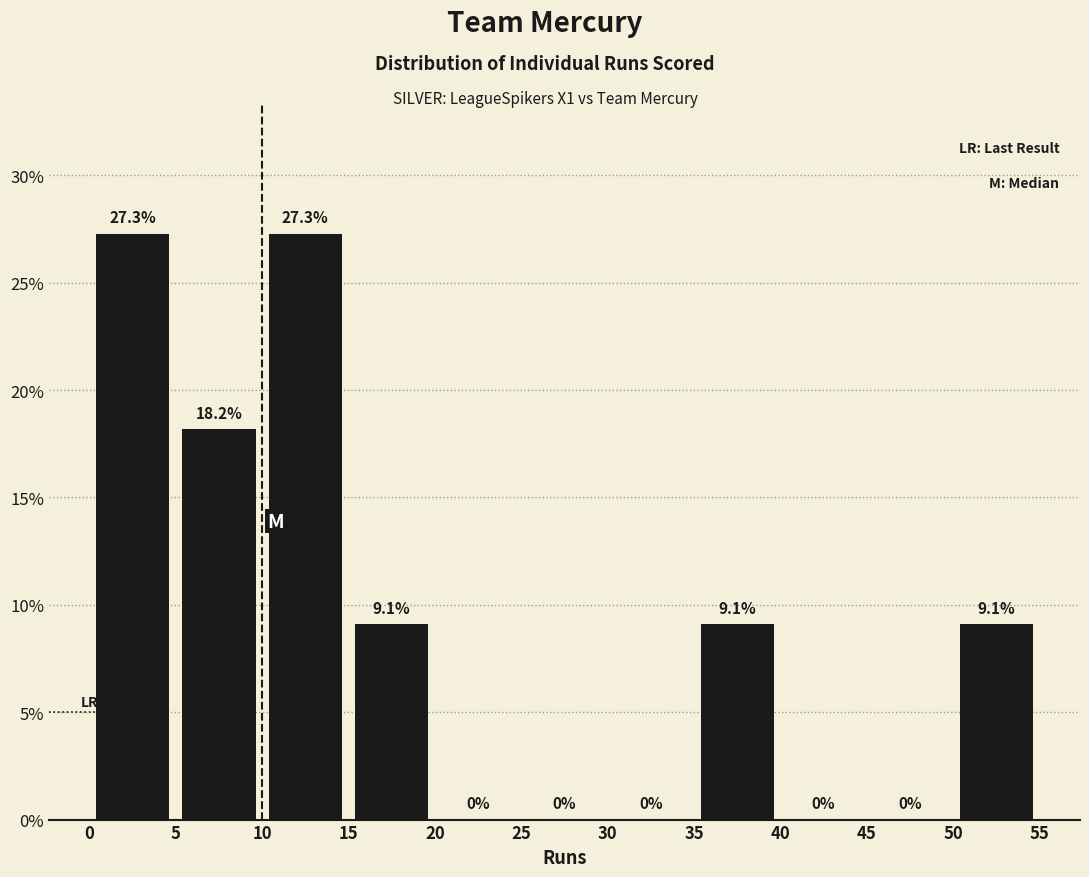

Reading left to right, transcribe this chart: for each bar, give the range it covers on the x-axis and its height.

0 to 5: 27.3
5 to 10: 18.2
10 to 15: 27.3
15 to 20: 9.1
20 to 25: 0.0
25 to 30: 0.0
30 to 35: 0.0
35 to 40: 9.1
40 to 45: 0.0
45 to 50: 0.0
50 to 55: 9.1